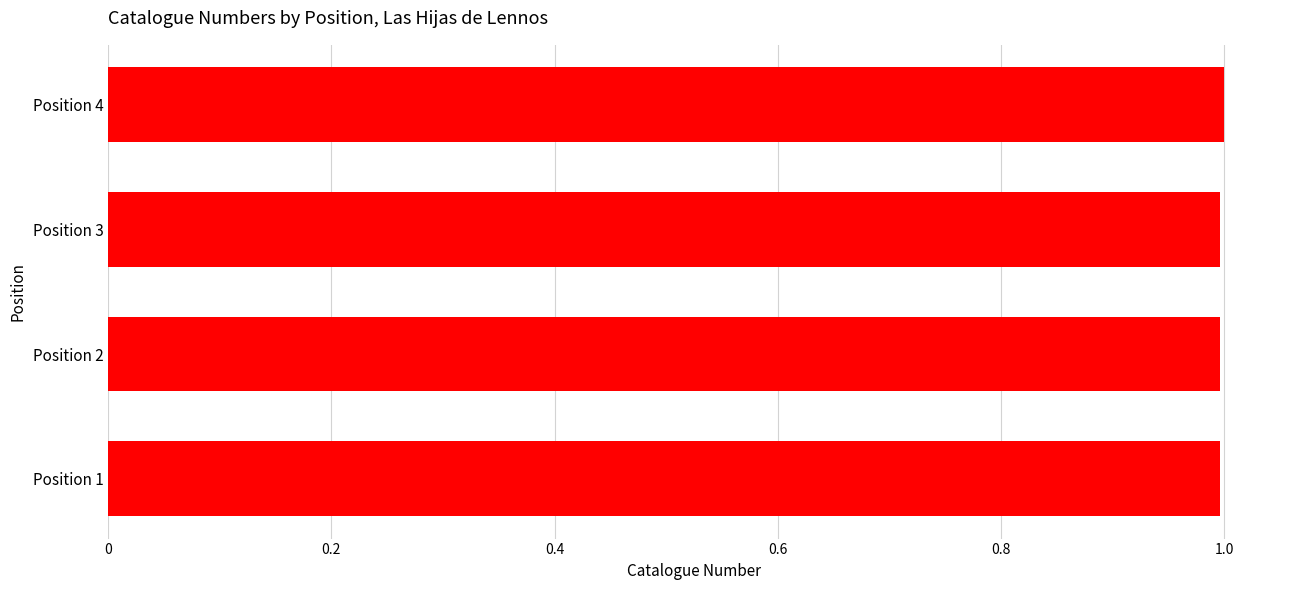

Reading top to bottom, list all the values displayed in this chart.

Position 4=1.0	Position 3=1.0	Position 2=1.0	Position 1=1.0